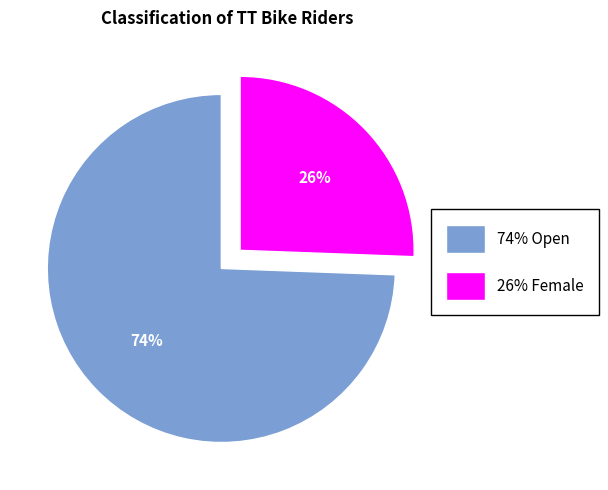

To the nearest percent, what is the average slice percentage?

50%